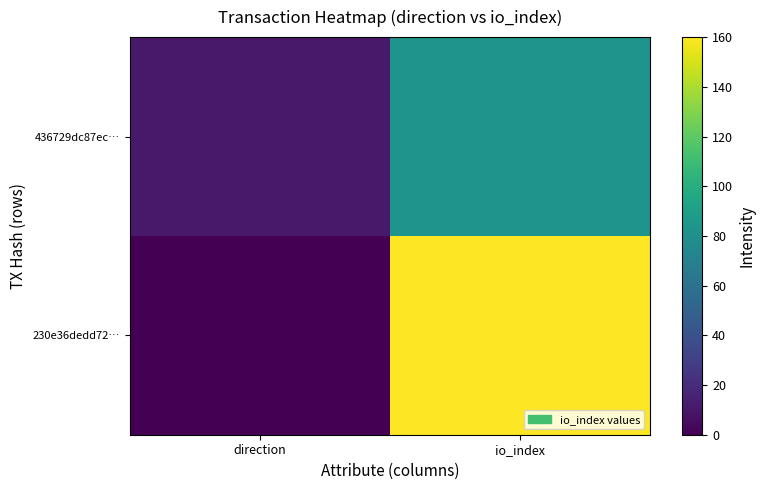

What is the total value across all series at direction?

10.3